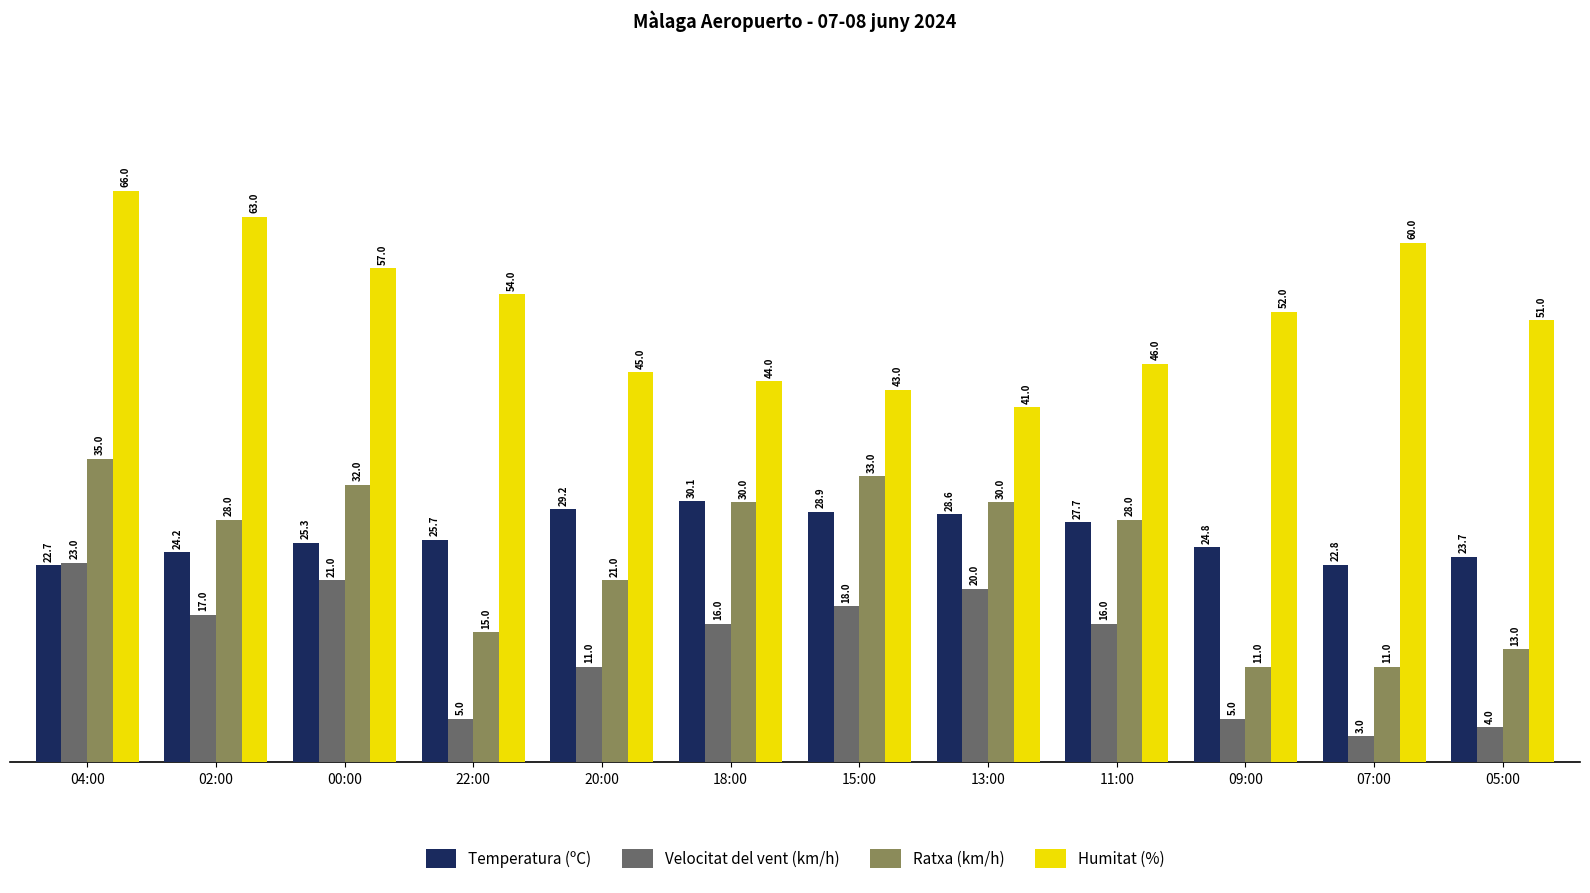

What is the label of the 1st bar from the left?

04:00